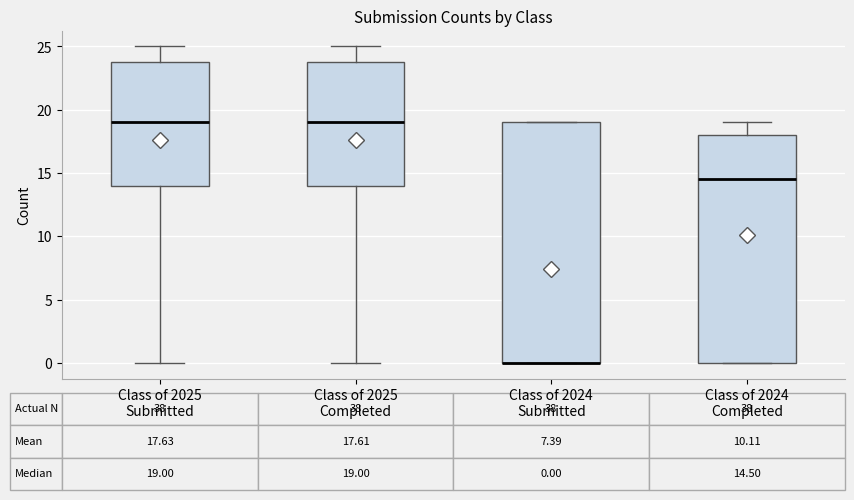

Which box is the tallest, from its lower edge to its upper edge?

Class of 2024 Submitted